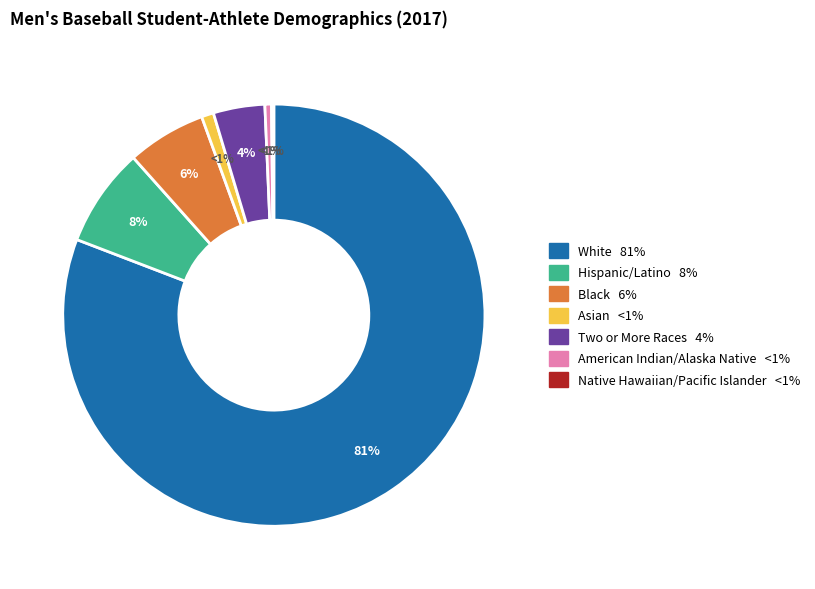

What is the majority slice?

White